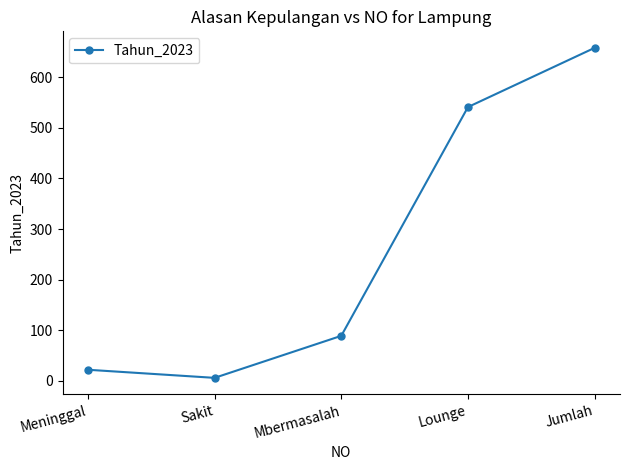

Count the number of categories in the chart.

5